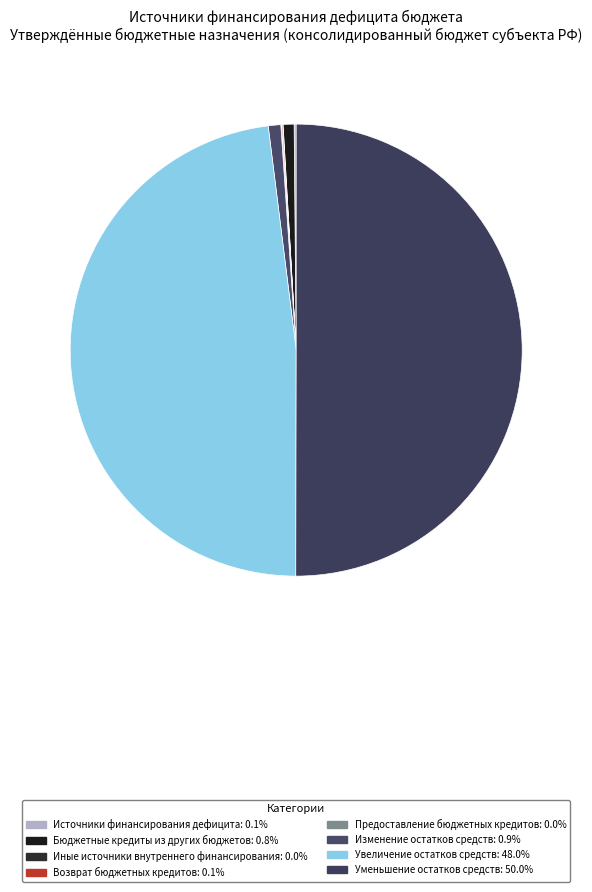

To the nearest percent, what is the average slice percentage?

12%